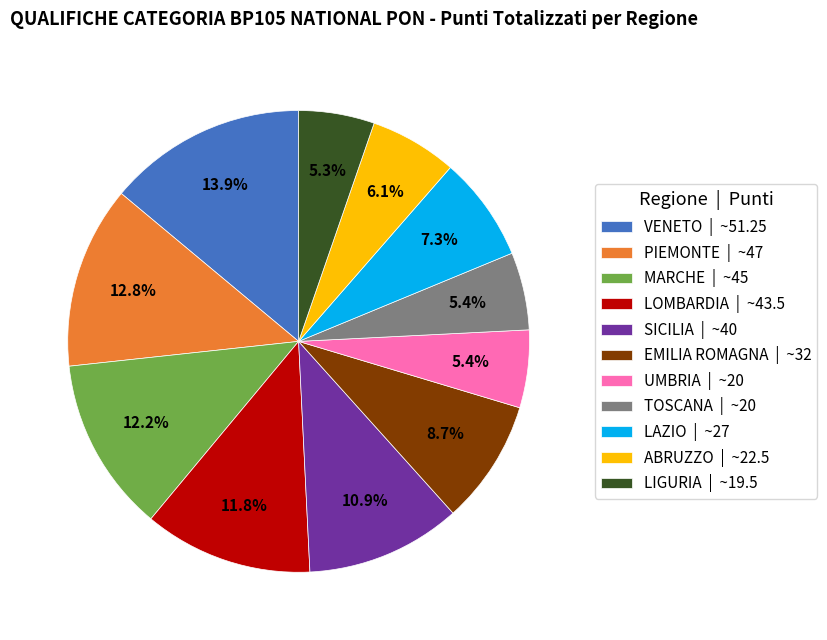

How much of the chart is everything except PIEMONTE?

87.2%